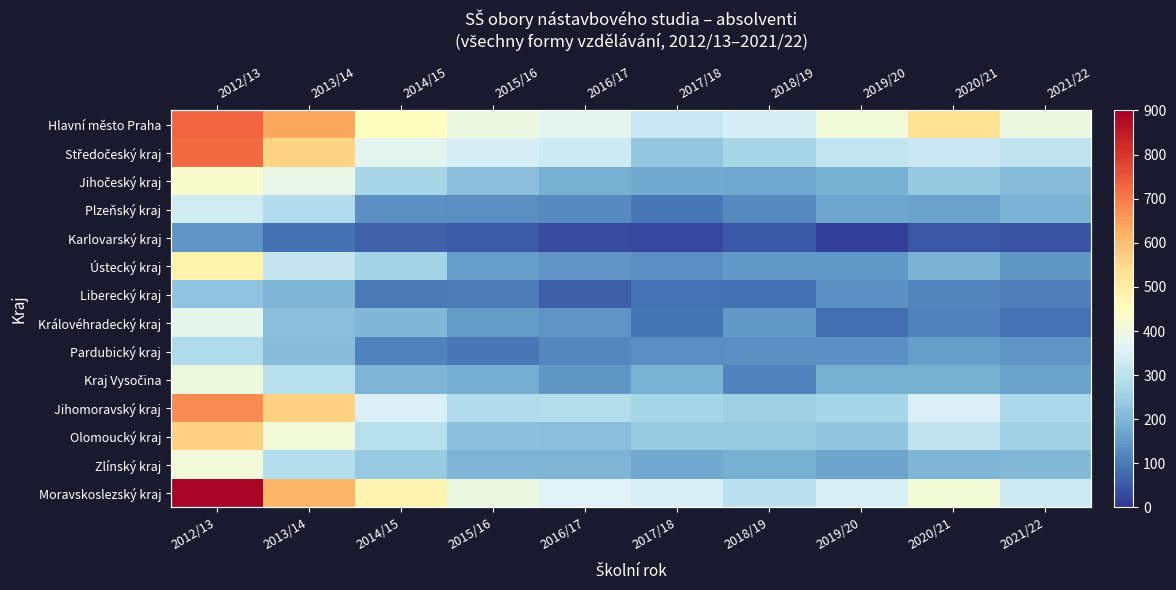

List the series in order of their peak value, highest first.

Moravskoslezský kraj, Hlavní město Praha, Středočeský kraj, Jihomoravský kraj, Olomoucký kraj, Ústecký kraj, Jihočeský kraj, Zlínský kraj, Kraj Vysočina, Královéhradecký kraj, Plzeňský kraj, Pardubický kraj, Liberecký kraj, Karlovarský kraj